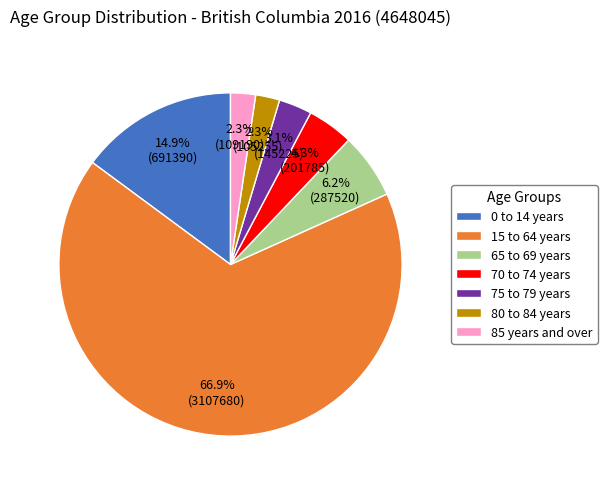

Combined, do 80 to 84 years and 85 years and over account for over 50%?

No